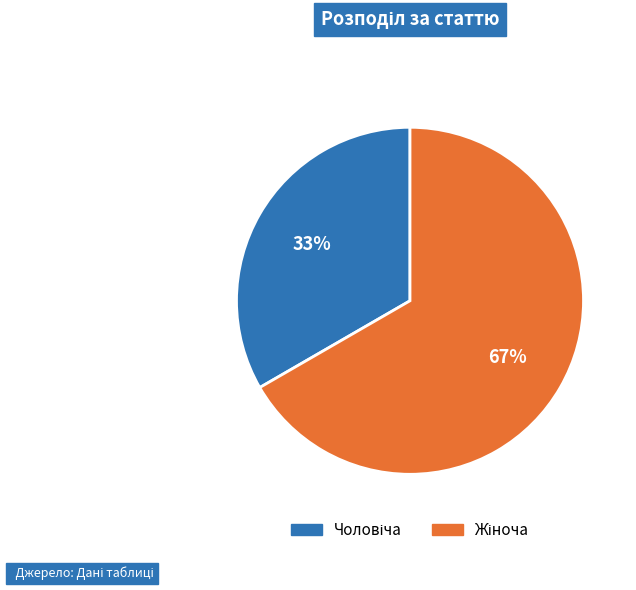

Is there any slice that represents more than half of the pie?

Yes